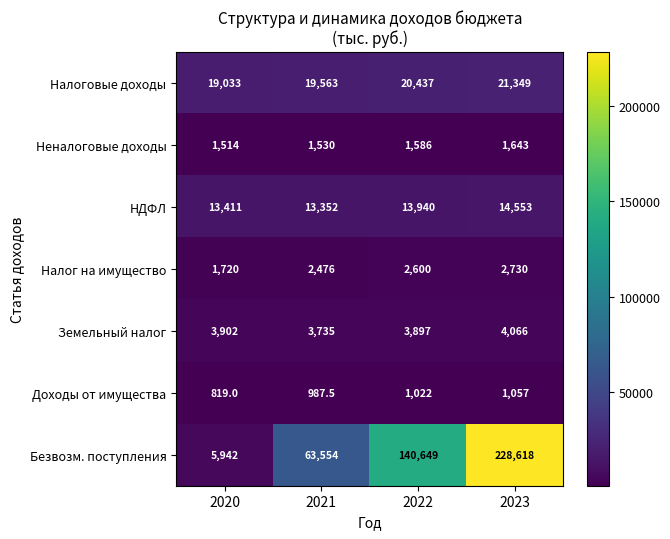

What is the difference between the highest and lowest values at 2023?

227561.0